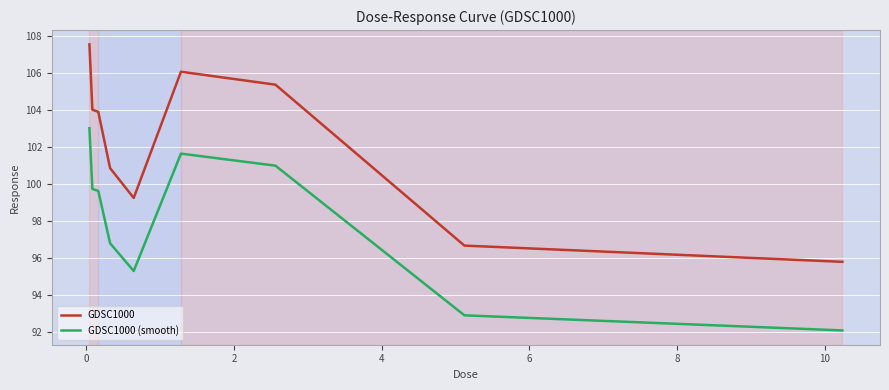

What is the minimum value shown in the chart?

92.1